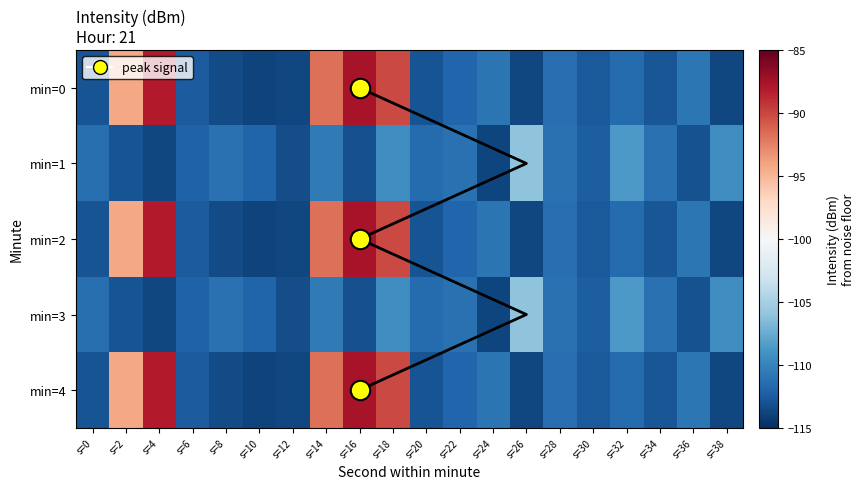

Rank the series at s=24 from highest to lowest value.

min=0, min=2, min=4, min=1, min=3